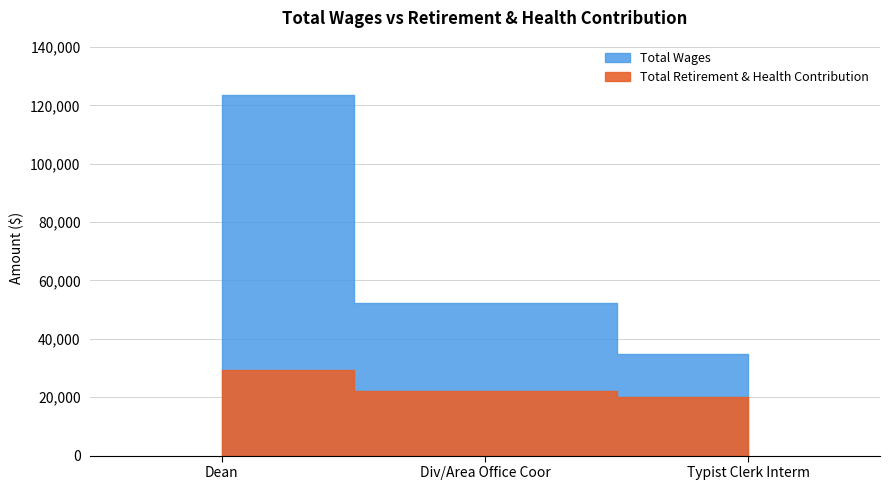

Which series has the widest spread of values?

Total Wages